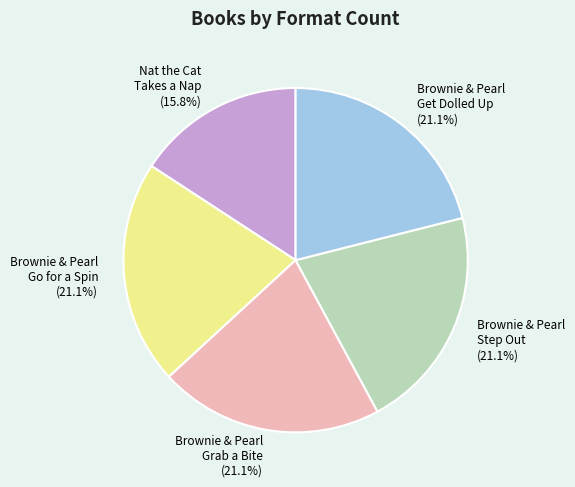

Between Brownie & Pearl Grab a Bite and Nat the Cat Takes a Nap, which is larger?

Brownie & Pearl Grab a Bite